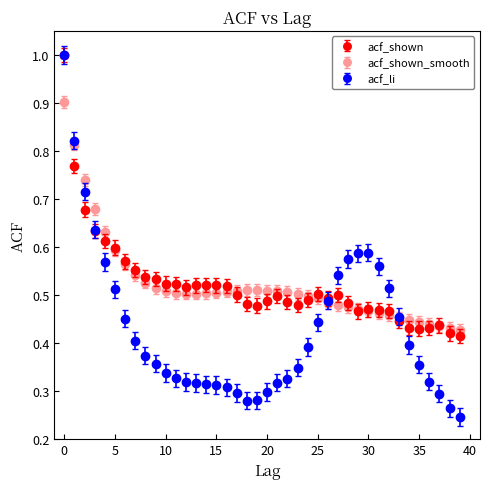

Which series has the widest spread of values?

acf_li